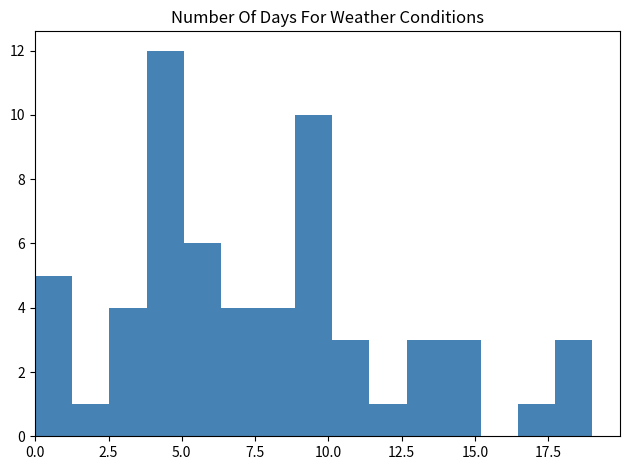

Read against the x-axis, roughly where is the centre of the tallest bar?

4.5